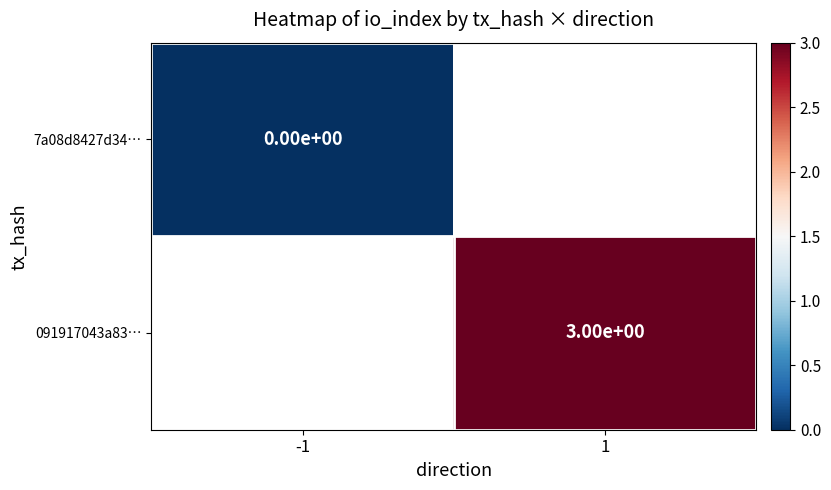

True or false: 091917043a83… has a value of 4 at 1.

False